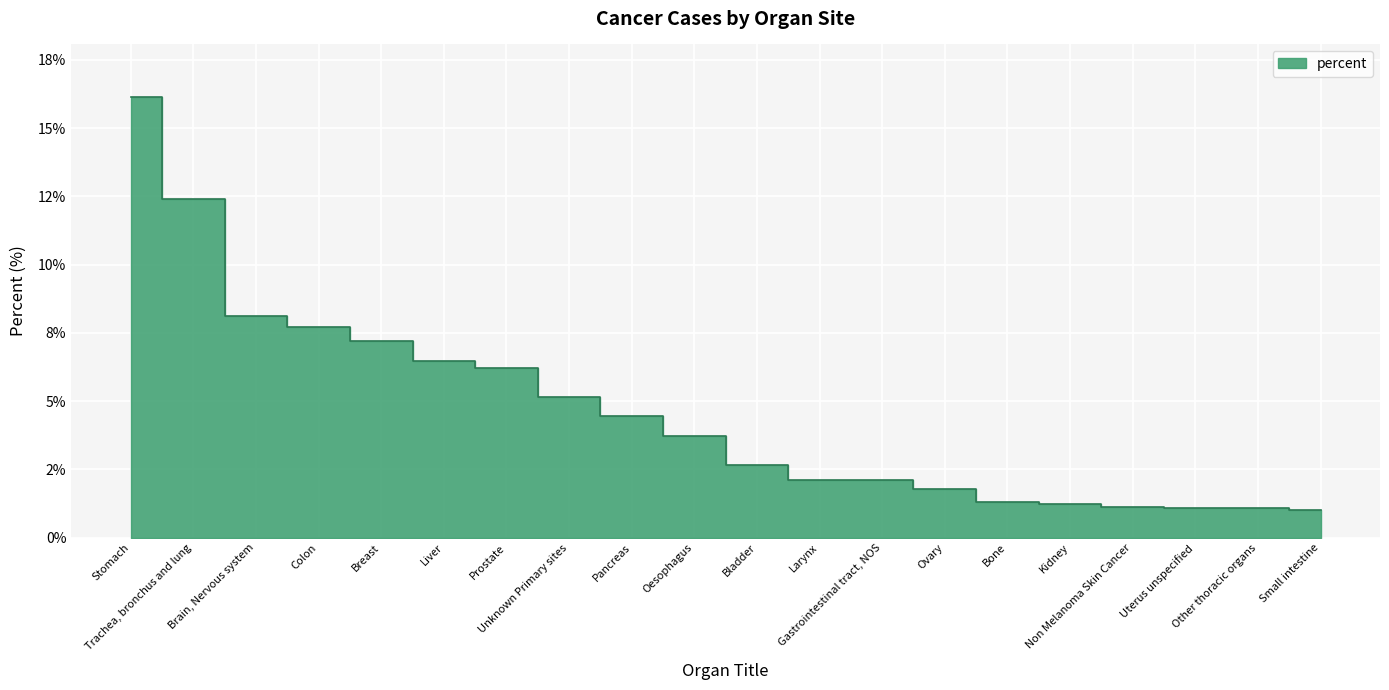

The value at Kidney is 0.7. True or false?

False